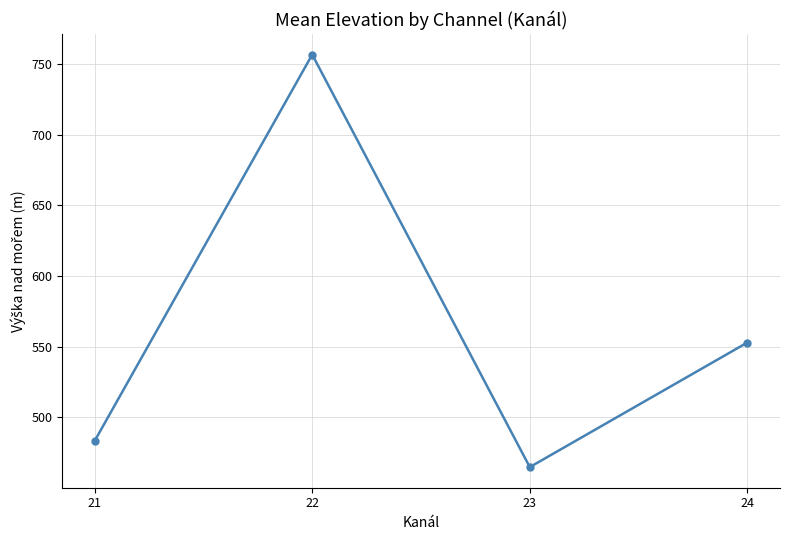

Rank the categories by value from highest to lowest.

22, 24, 21, 23